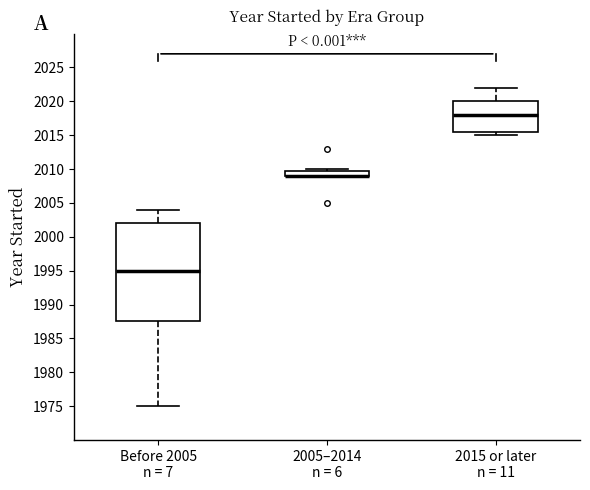

Reading left to right, transcribe this box plot: for each box, give where its median line is, the range the box spans, and where its two whiskers end, as read against the y-axis. The values are not printed on the chart, so give them approximately, as read against the axis.

Before 2005 n = 7: median 1995.0, box 1987.5 to 2002.0, whiskers 1975.0 to 2004.0
2005–2014 n = 6: median 2009.0 (drawn on the box's lower edge), box 2009.0 to 2010.0, whiskers 2009.0 to 2010.0 (just above the box's upper edge)
2015 or later n = 11: median 2018.0, box 2015.5 to 2020.0, whiskers 2015.0 to 2022.0